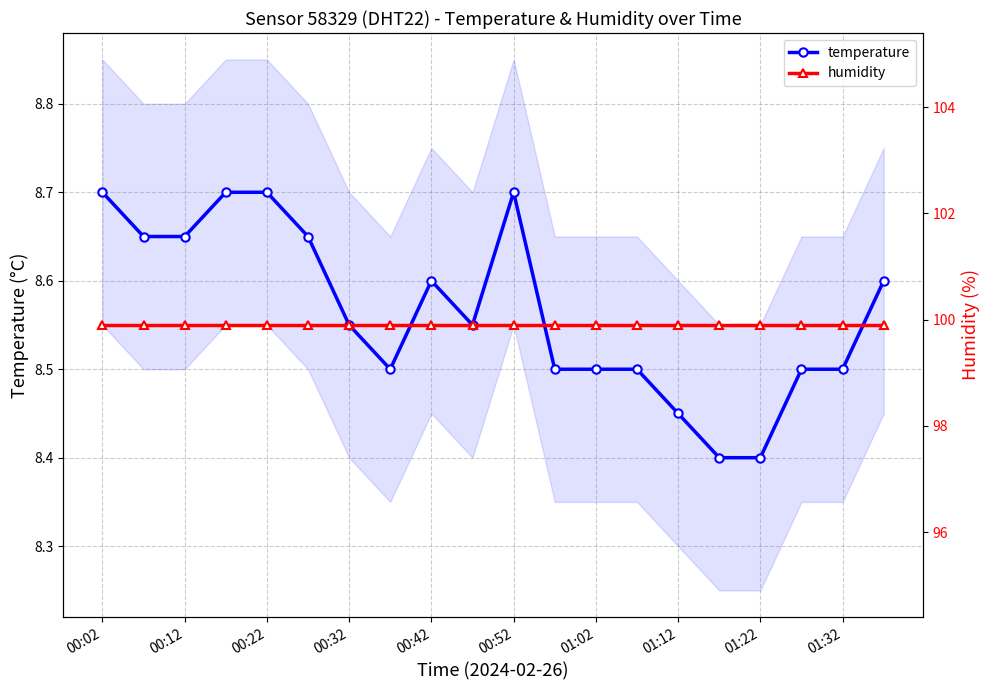

The temperature series shows 14.5 at 00:32. True or false?

False